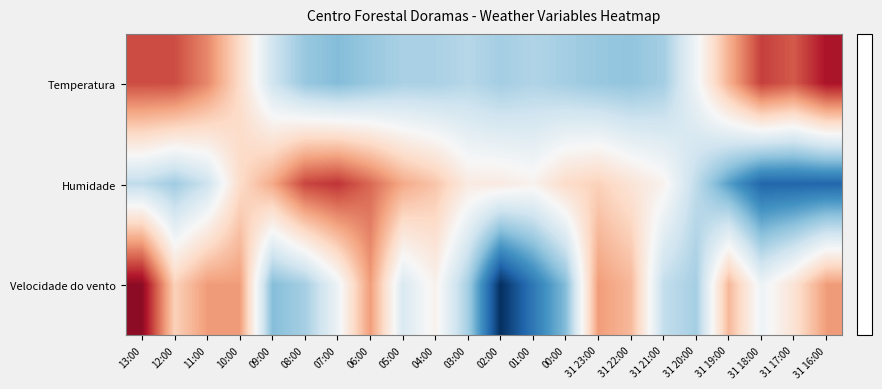

List the series in order of their peak value, highest first.

Velocidade do vento, Temperatura, Humidade